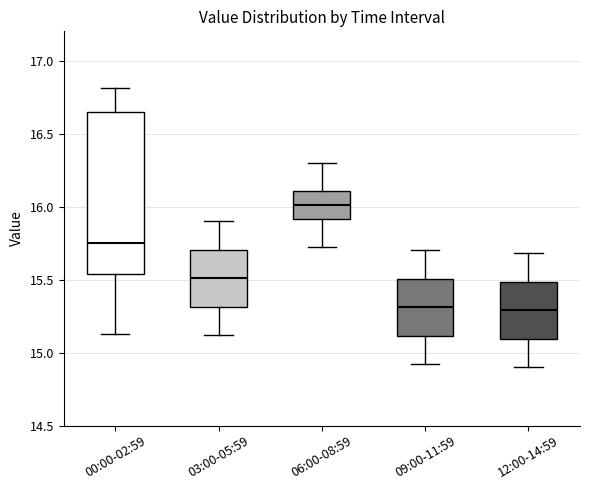

Comparing the boxes themselves (not the whiskers), which one is the tallest?

00:00-02:59